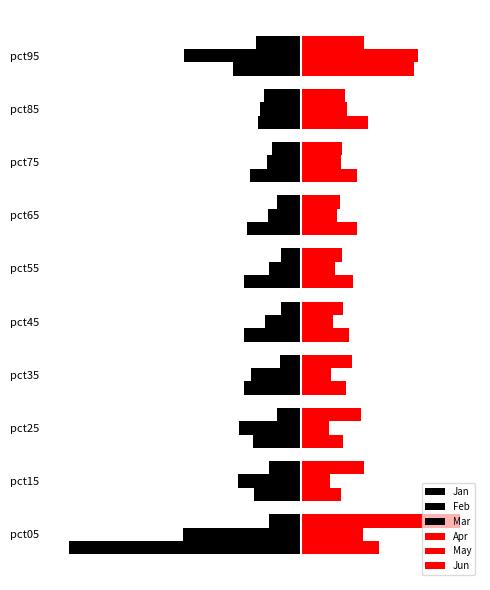

How many Jun values are between 0 and 1?

9